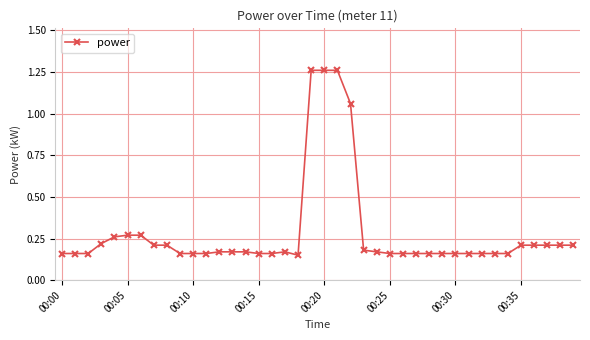

What is the sum of all values?

11.4